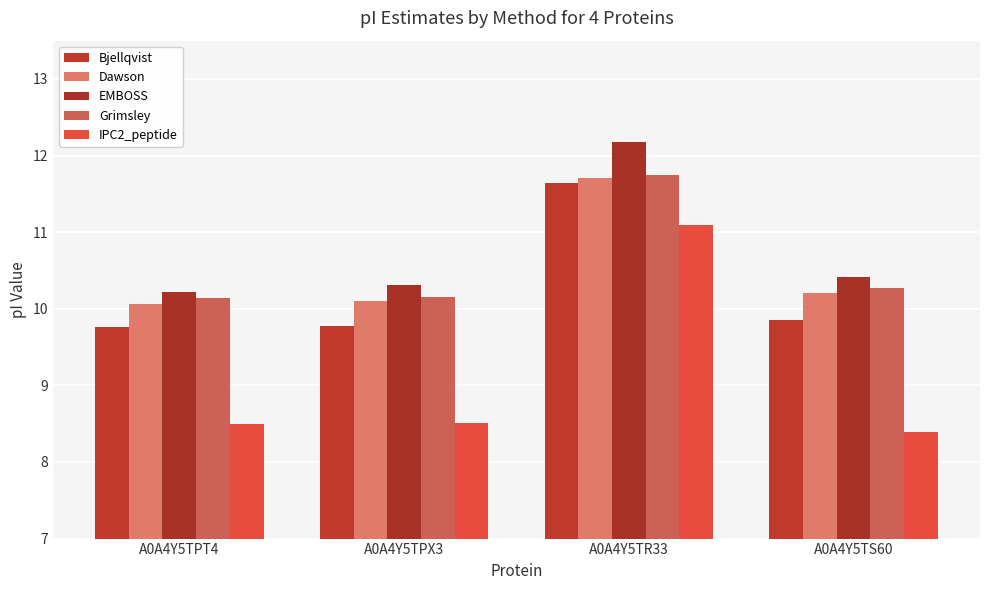

The value of EMBOSS at A0A4Y5TPX3 is 16.5. True or false?

False